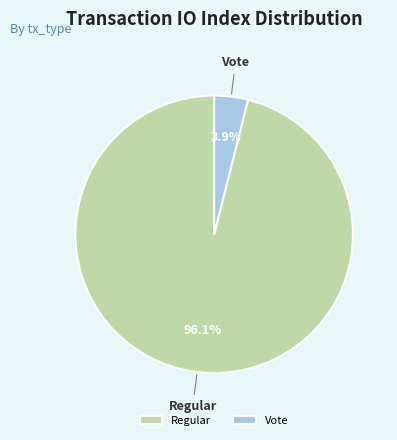

Rank the categories by value from highest to lowest.

Regular, Vote